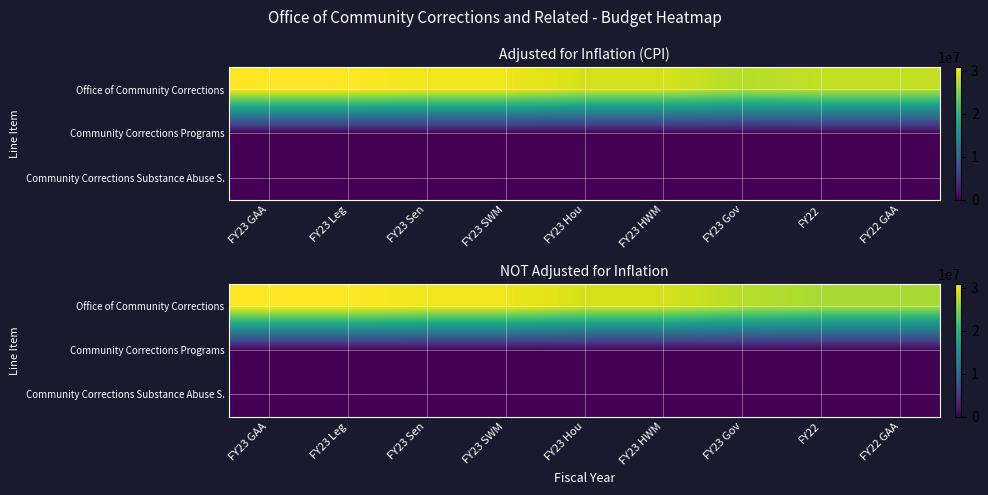

Between FY23 GAA and FY22, which is larger?

FY23 GAA